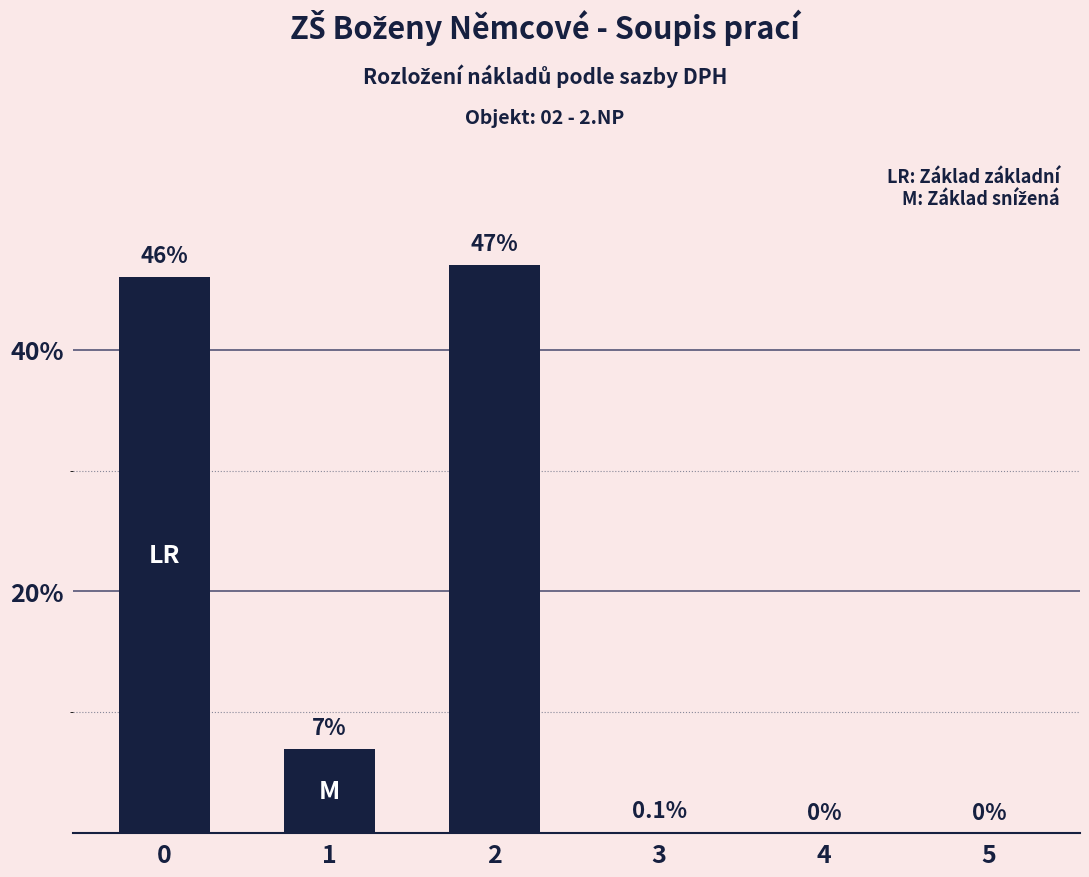

Which category has the highest value across all series?

2